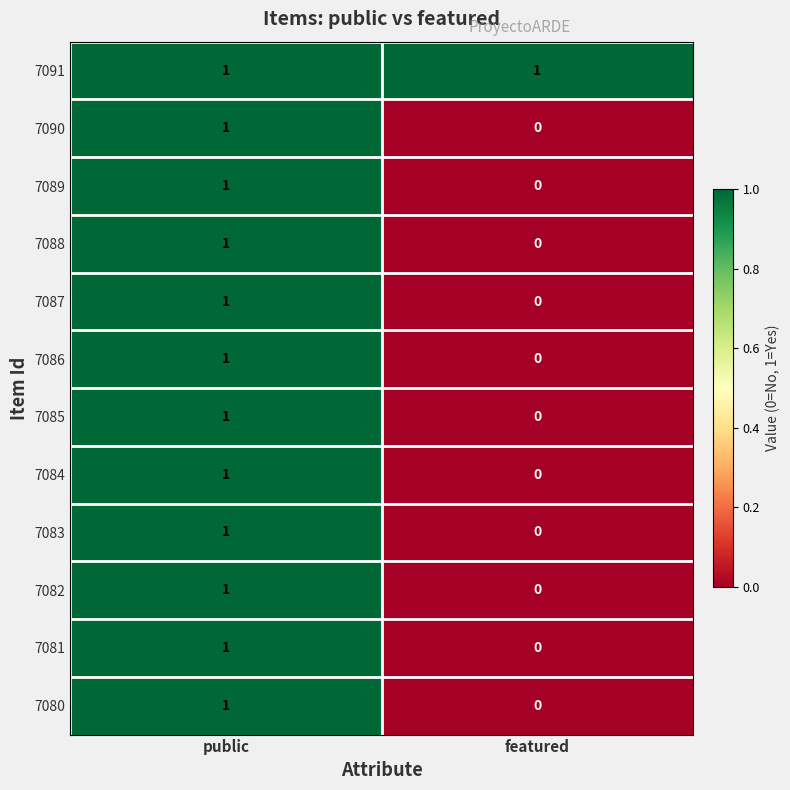

At which label does 7083 reach its peak?

public